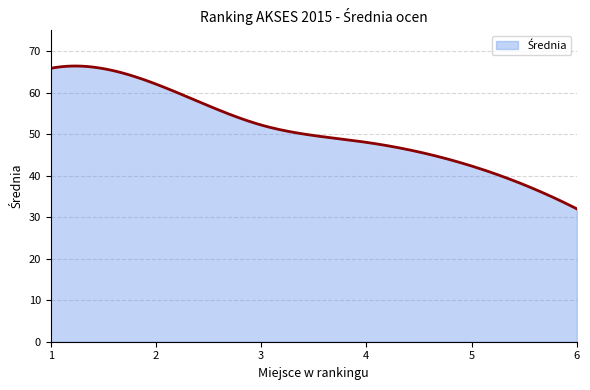

What is the difference between the maximum and minimum values?

34.4